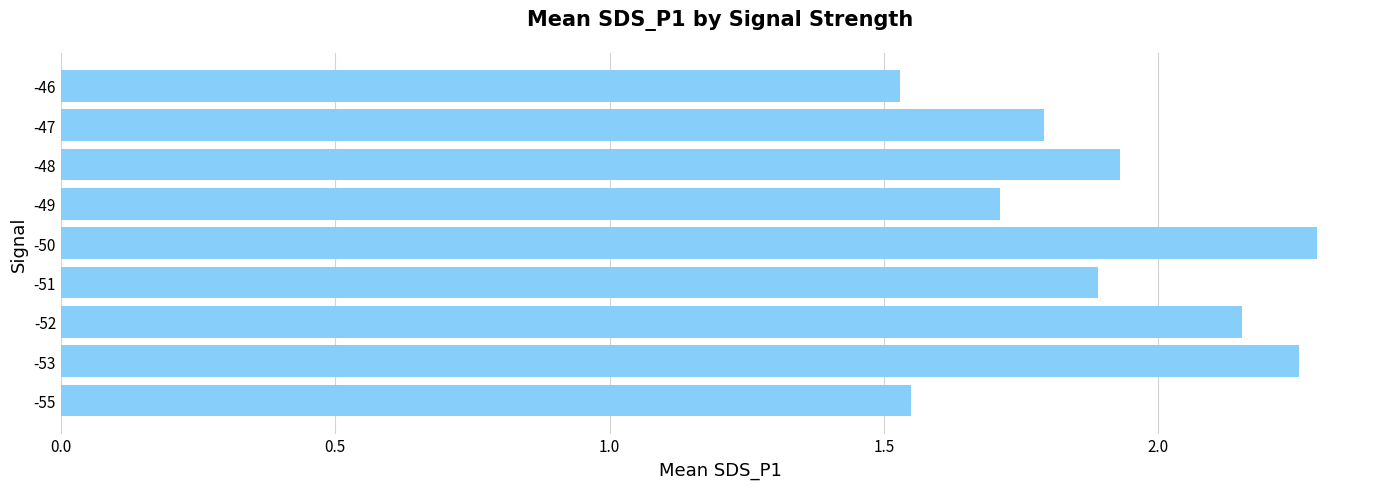

What is the difference between the maximum and minimum values?

0.8